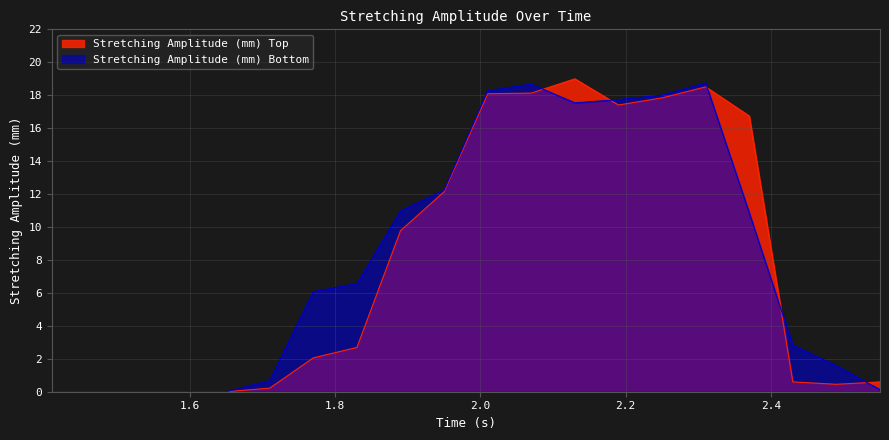

How many interior local peaks does the Stretching Amplitude (mm) Top series have?

2